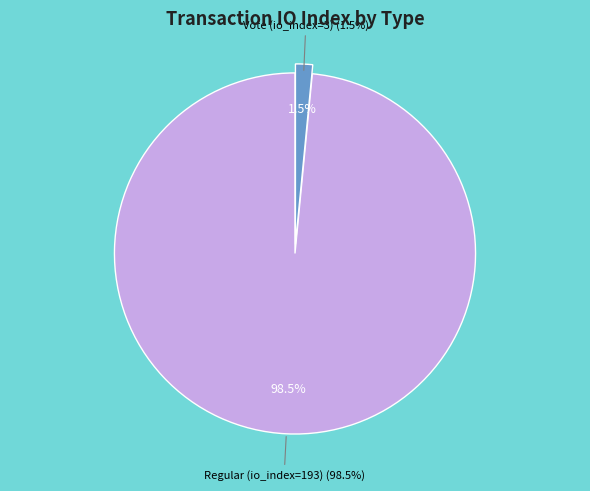

Between Vote (io_index=3) and Regular (io_index=193), which is larger?

Regular (io_index=193)